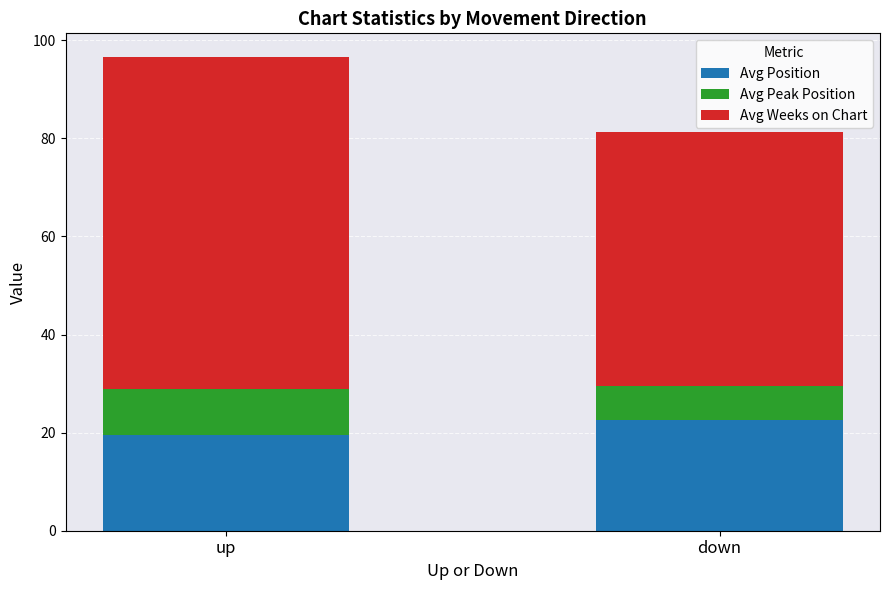

At which category is the sum across all series the highest?

up